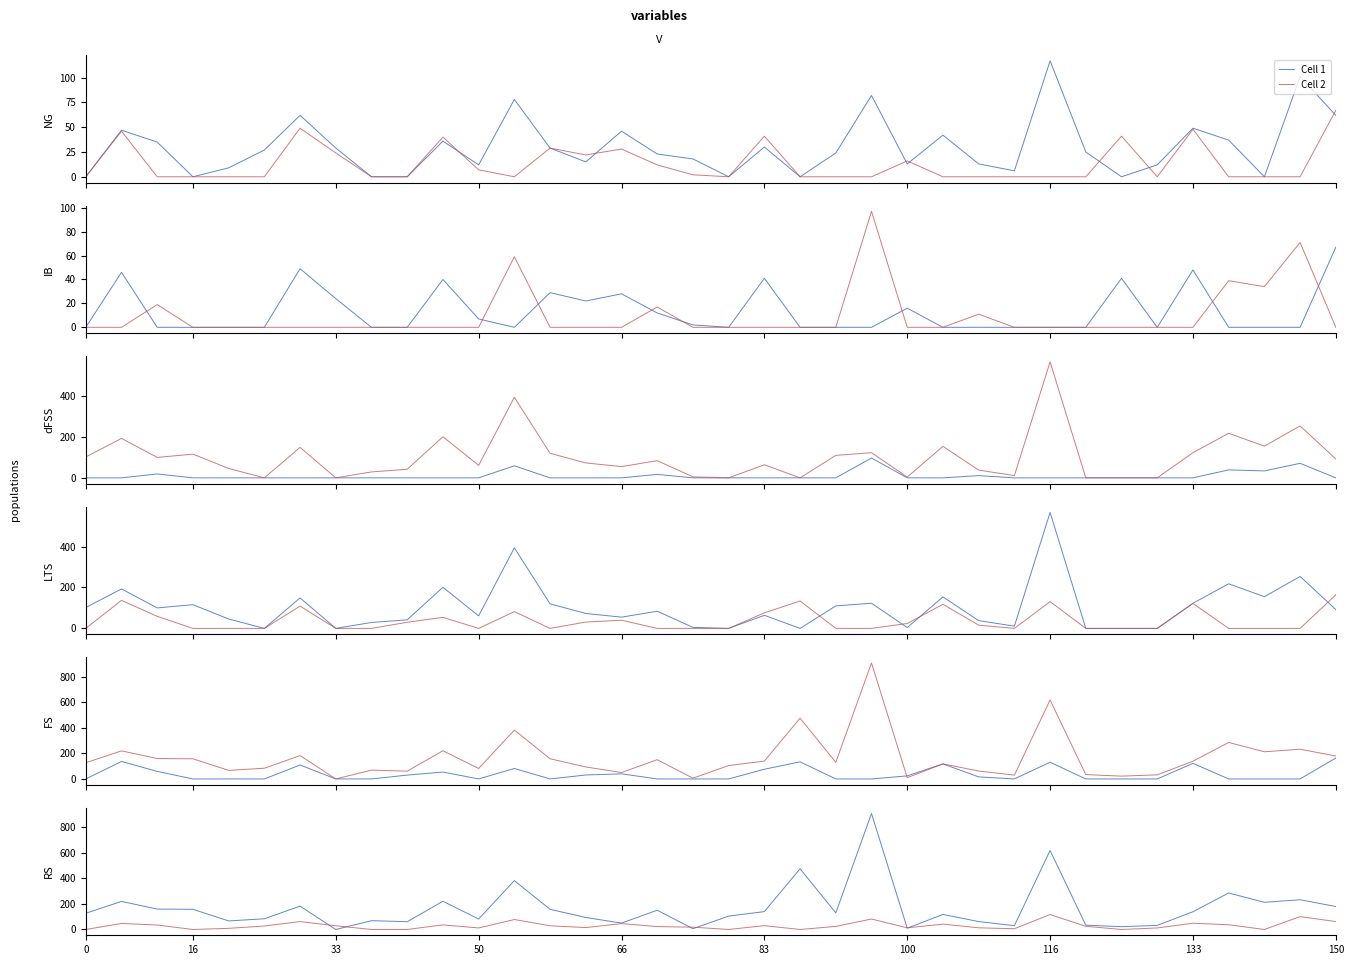

What is the sum of the Cell 1 values at 25 and 34?

295